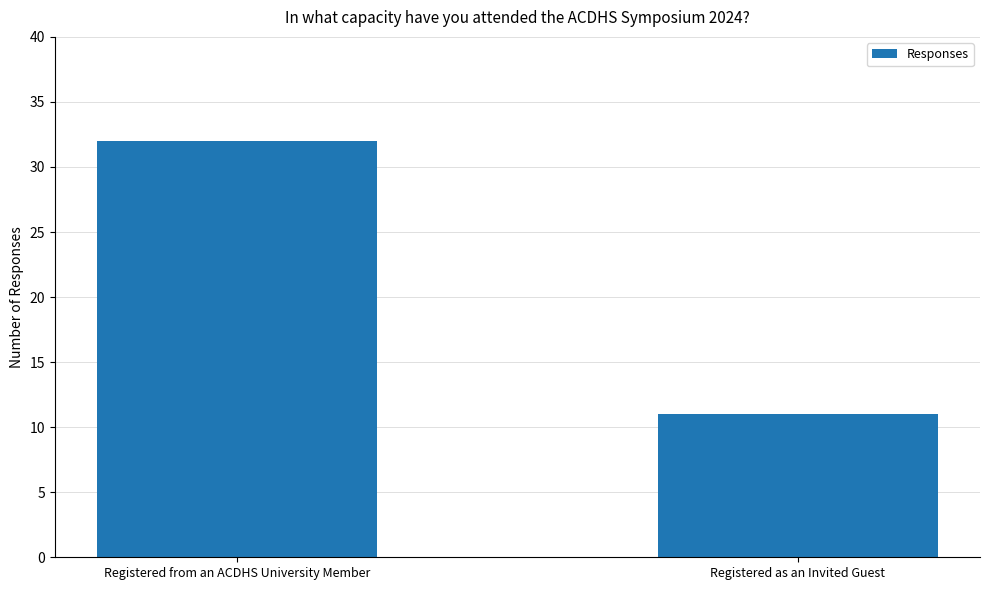

What is the maximum value shown in the chart?

32